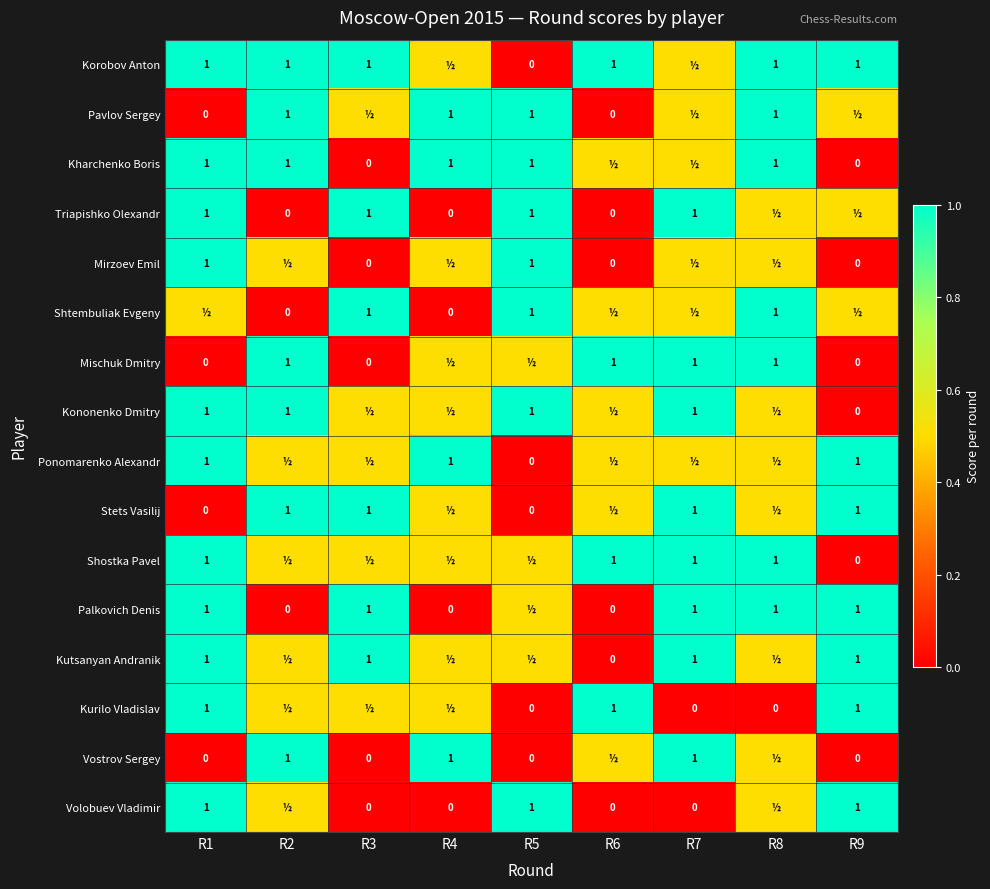

What is the average value of the Mirzoev Emil series?

0.4